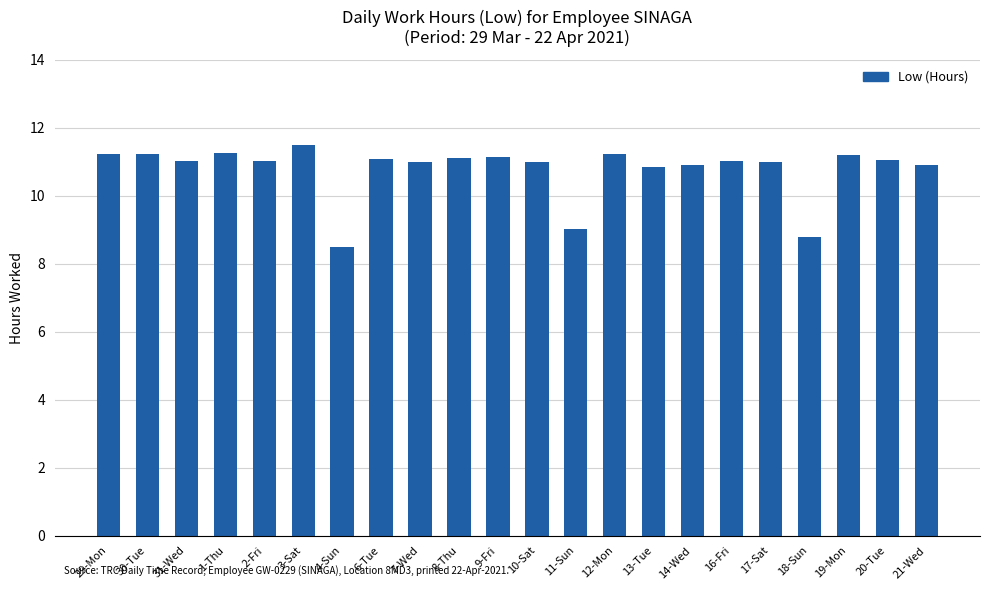

The chart shows a value of 6.9 at 13-Tue. True or false?

False